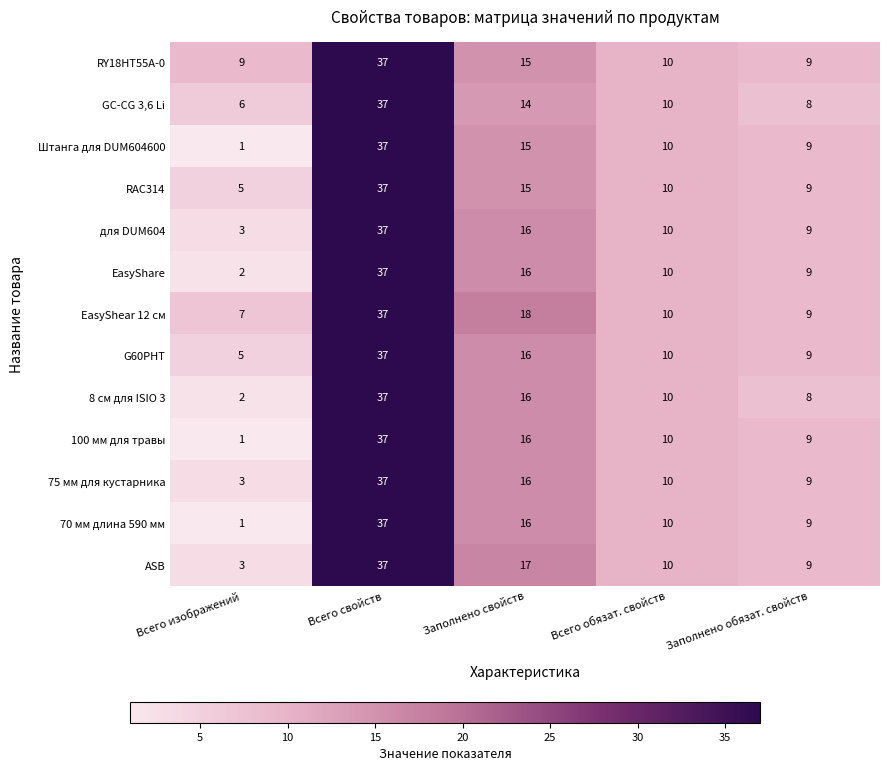

What is the difference between the maximum and minimum values in the RAC314 series?

32